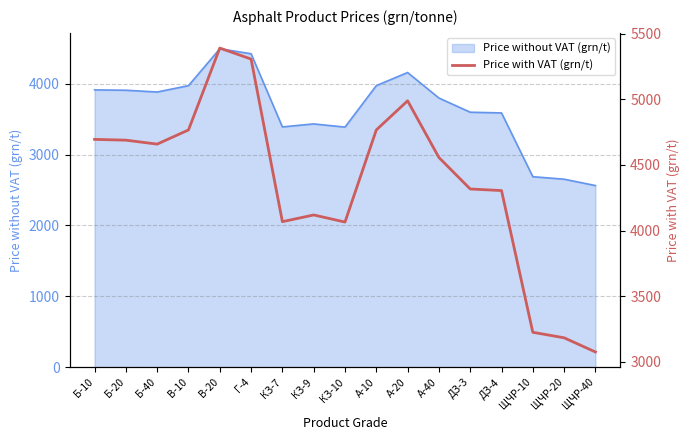

Reading left to right, list all the values displayed in this chart.

4695	4689	4659	4767	5391	5307	4068	4119	4065	4767	4989	4557	4317	4305	3225	3183	3075